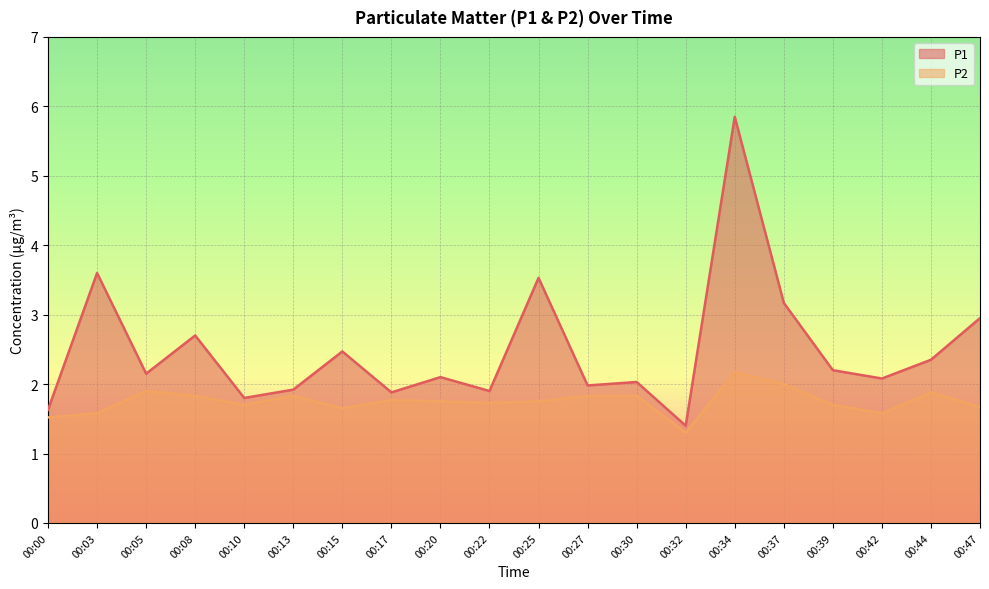

What is the value of the P1 point at the 19th from the left?

2.4